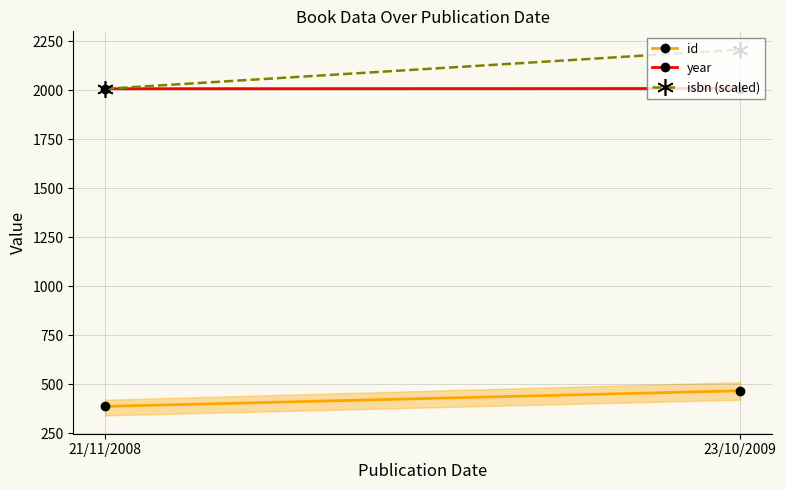

How many values in the isbn (scaled) series are below 2207?

1